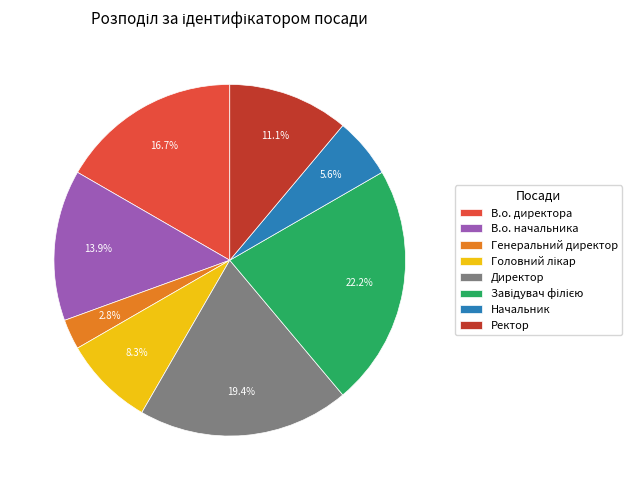

Does any single category account for the majority?

No